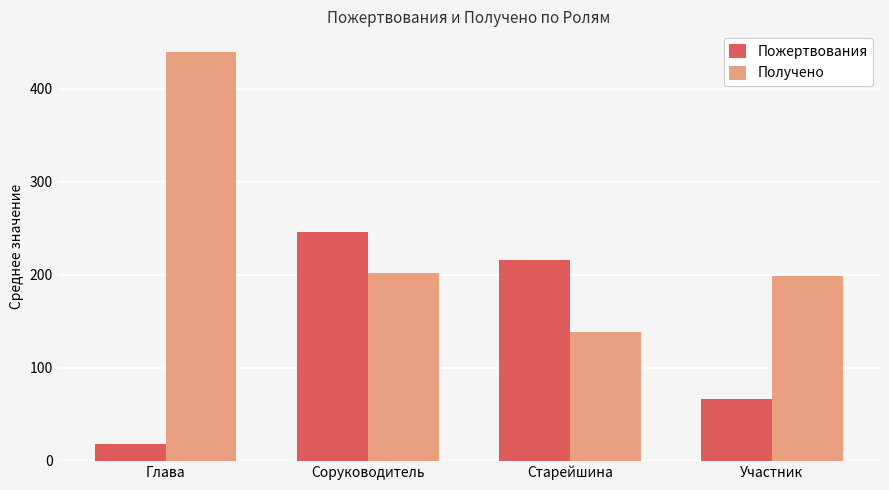

What is the sum of all Получено values?

978.8